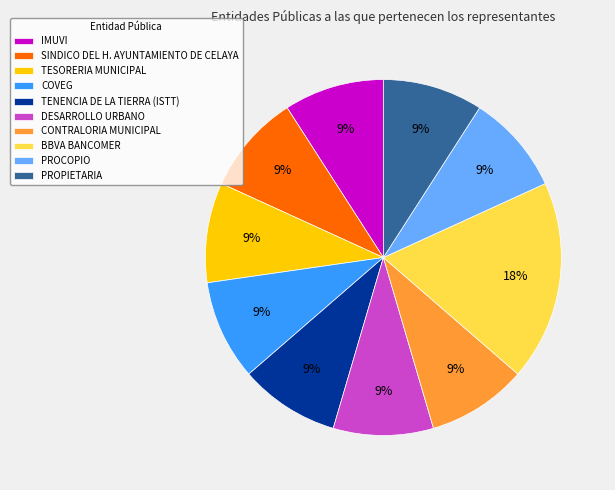

How many slices are in this pie chart?

10